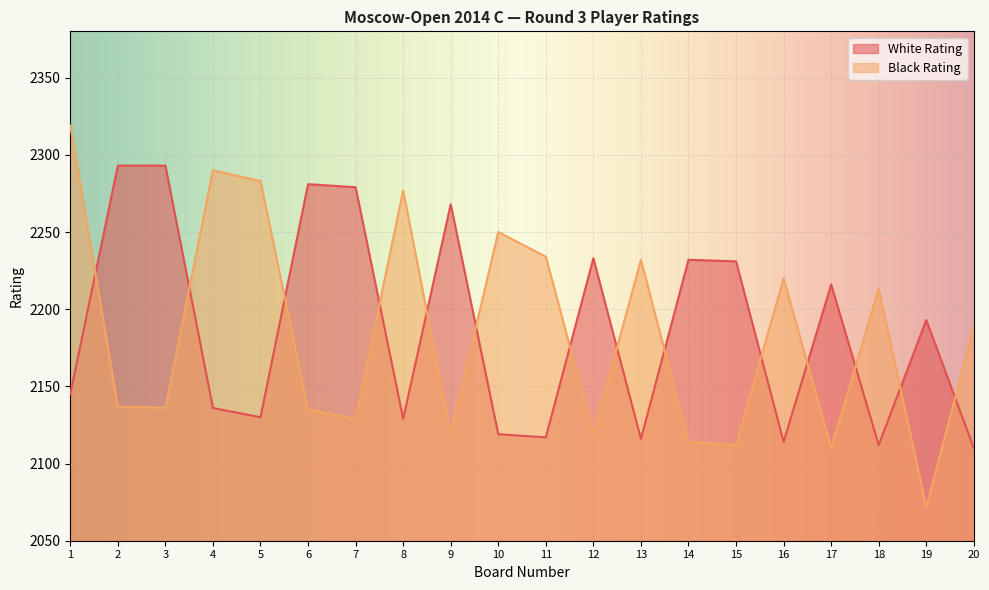

Between 13 and 6, which is larger?

6